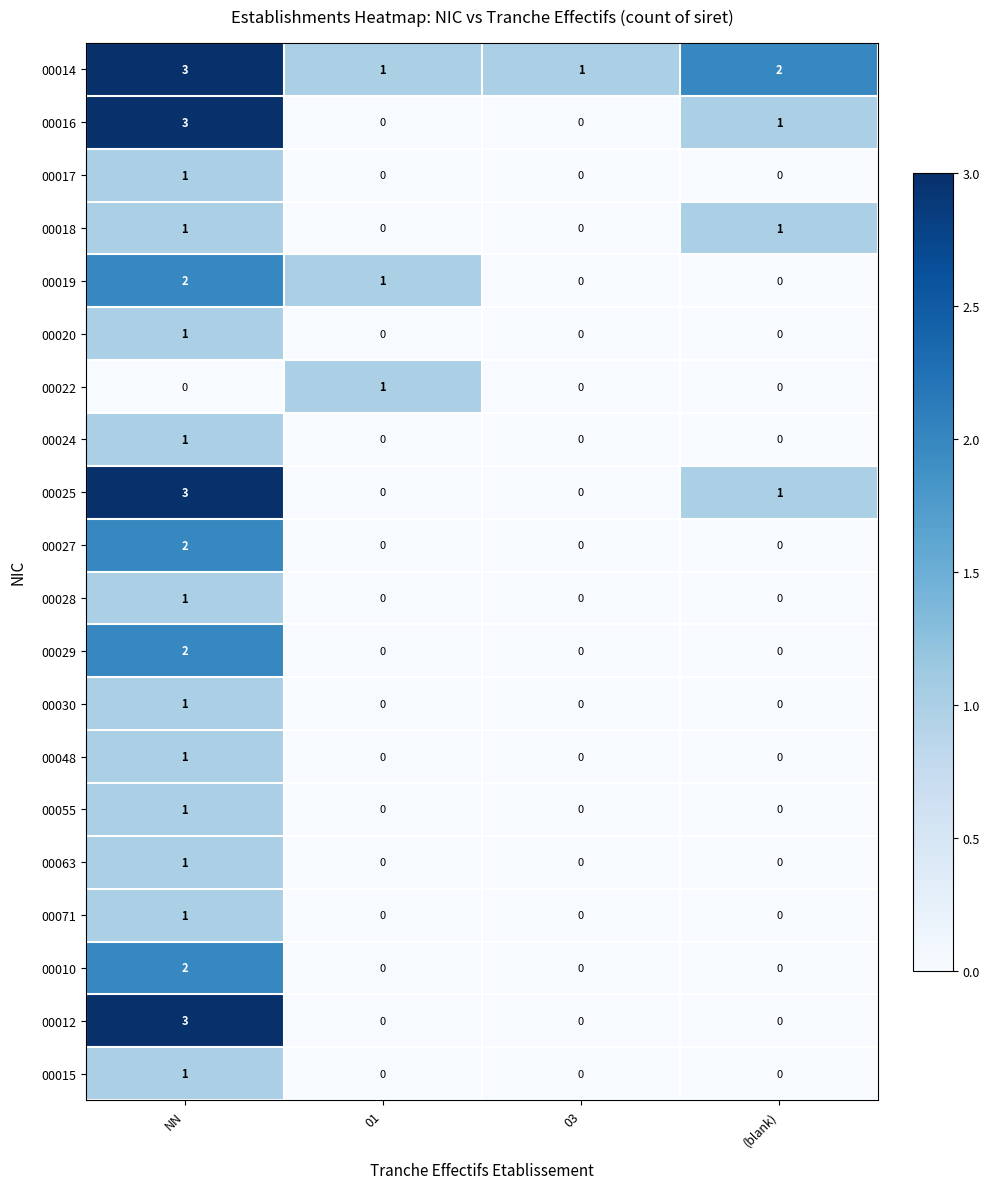

Is it true that 00019 equals -1 at (blank)?

False